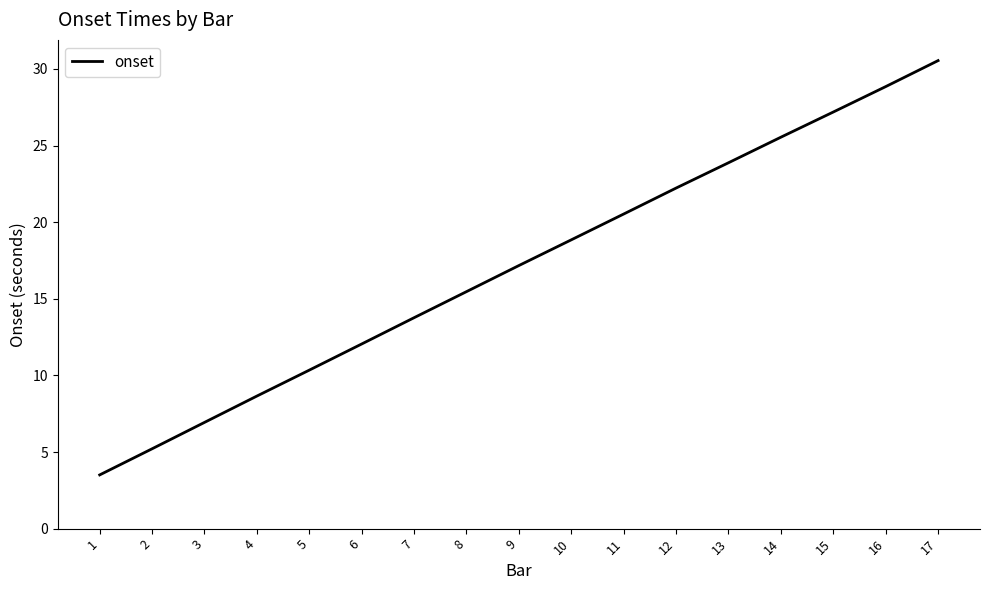

List the labels in order of value, smallest first.

1, 2, 3, 4, 5, 6, 7, 8, 9, 10, 11, 12, 13, 14, 15, 16, 17